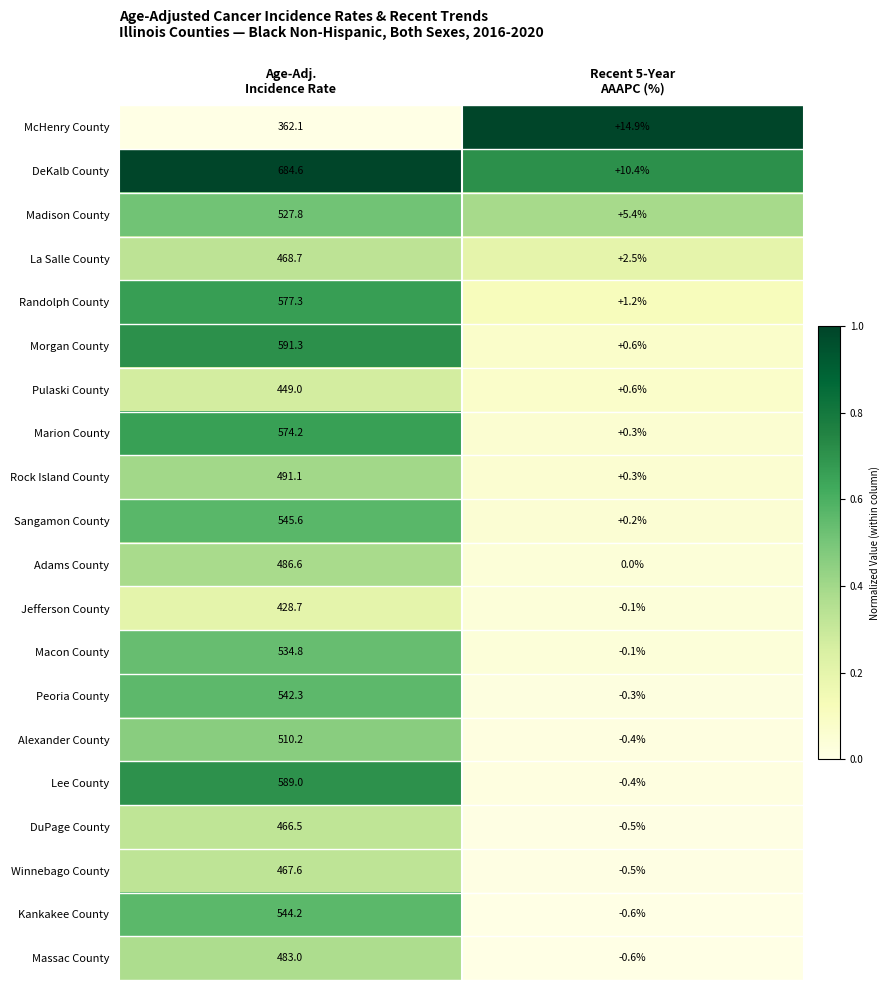

At how many categories does at least one series exceed 0?

2